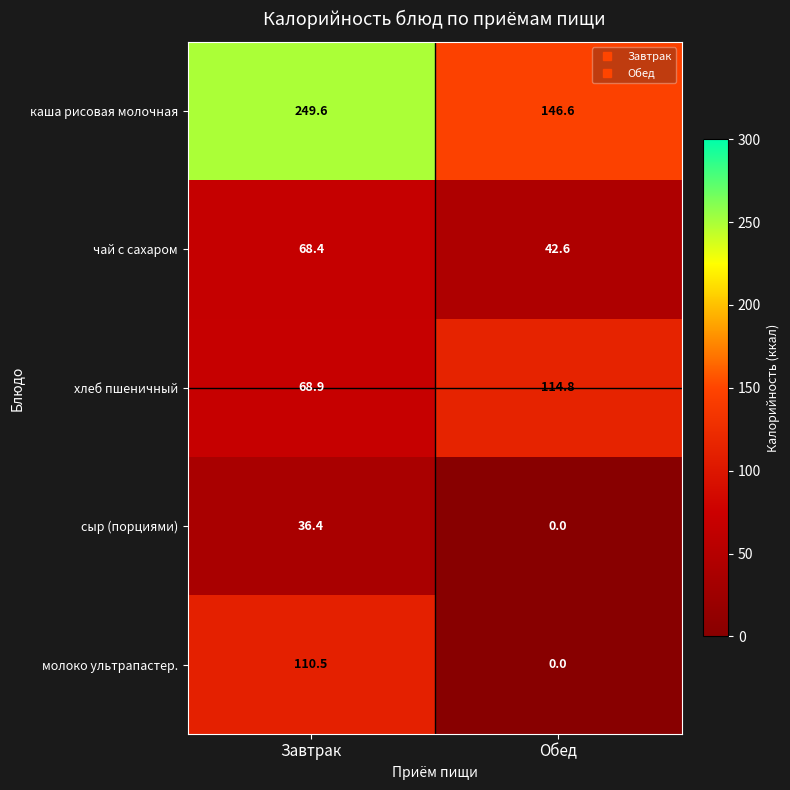

Reading right to left, what are all the values shown in this chart?

каша рисовая молочная: Обед=146.6	Завтрак=249.6
чай с сахаром: Обед=42.6	Завтрак=68.4
хлеб пшеничный: Обед=114.8	Завтрак=68.9
сыр (порциями): Обед=0.0	Завтрак=36.4
молоко ультрапастер.: Обед=0.0	Завтрак=110.5